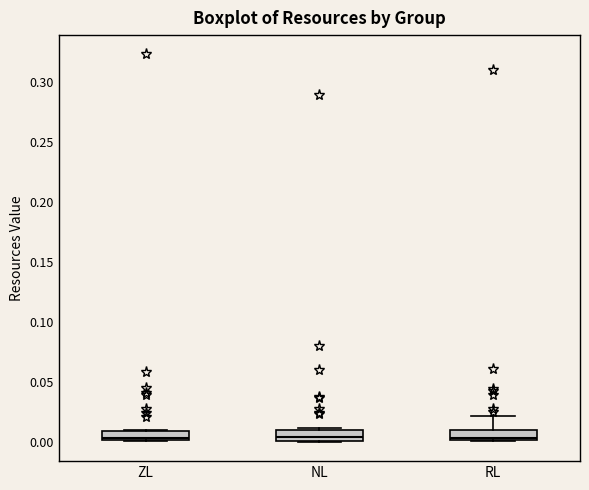

Reading left to right, transcribe this box plot: for each box, give where its median line is, the range the box spans, and where its two whiskers end, as read against the y-axis. The values are not printed on the chart, so give them approximately, as read against the axis.

ZL: median 0.005, box 0.000 to 0.010, whiskers 0.000 to 0.010
NL: median 0.005, box 0.000 to 0.010, whiskers 0.000 to 0.010 (just above the box's upper edge)
RL: median 0.005, box 0.000 to 0.010, whiskers 0.000 to 0.020